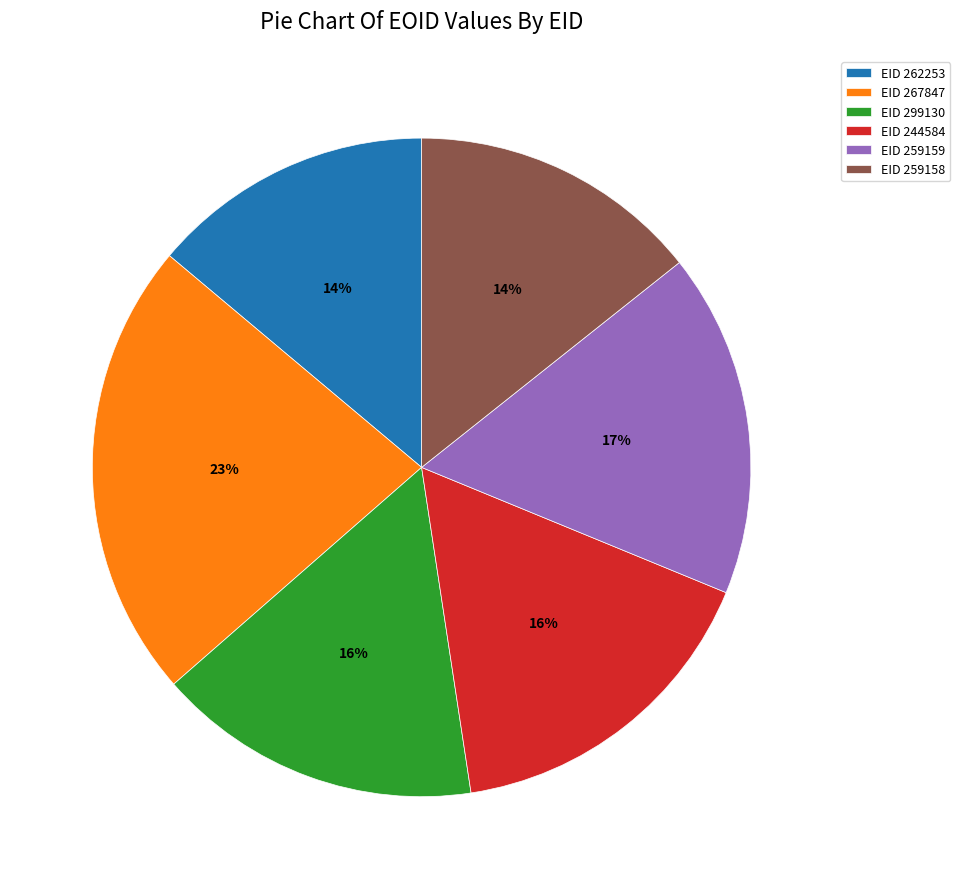

The EID 262253 slice represents 4% of the pie. True or false?

False